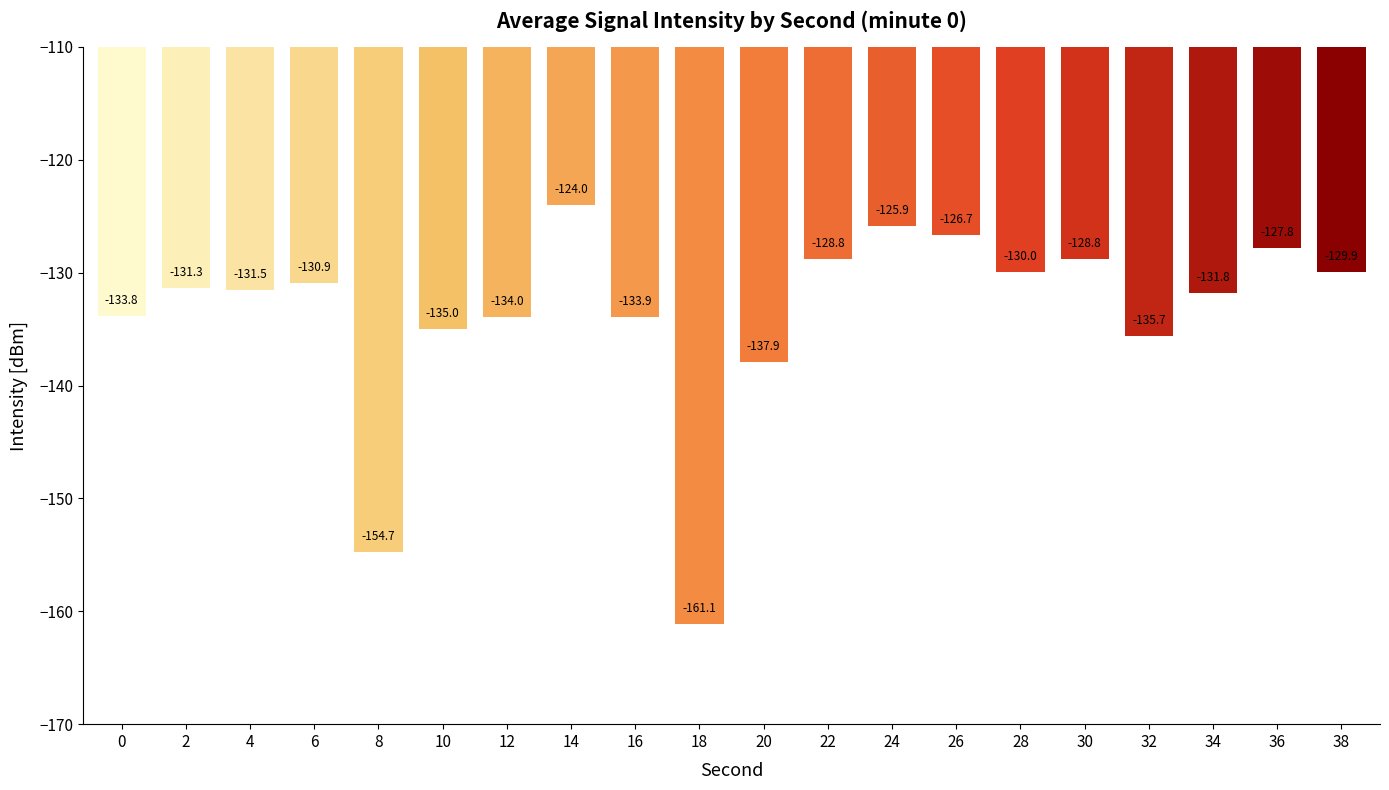

What is the sum of the values at 22 and 20?

-266.7